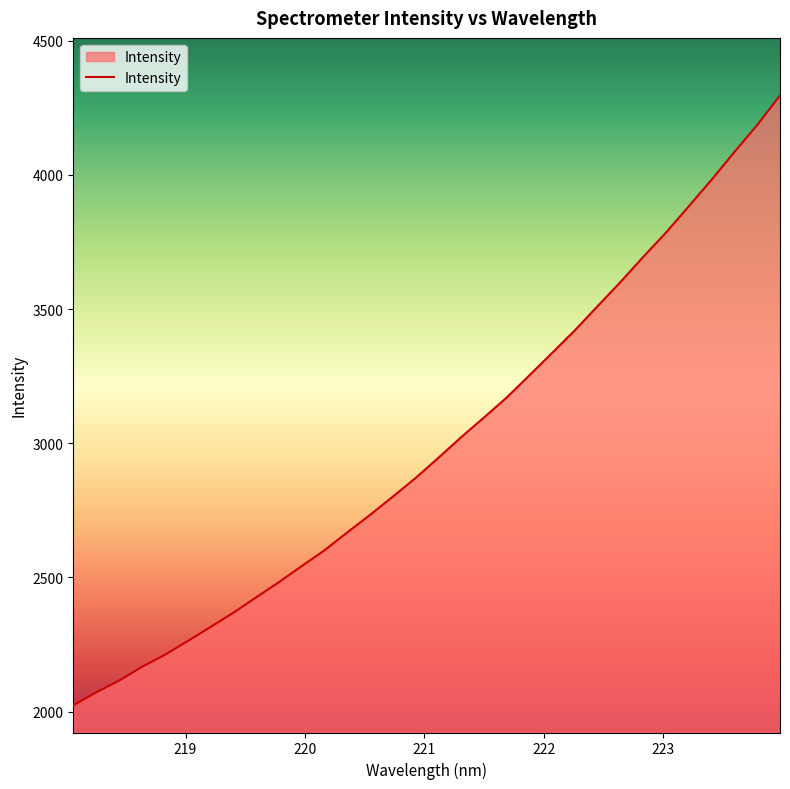

What is the smallest value displayed?

2023.4